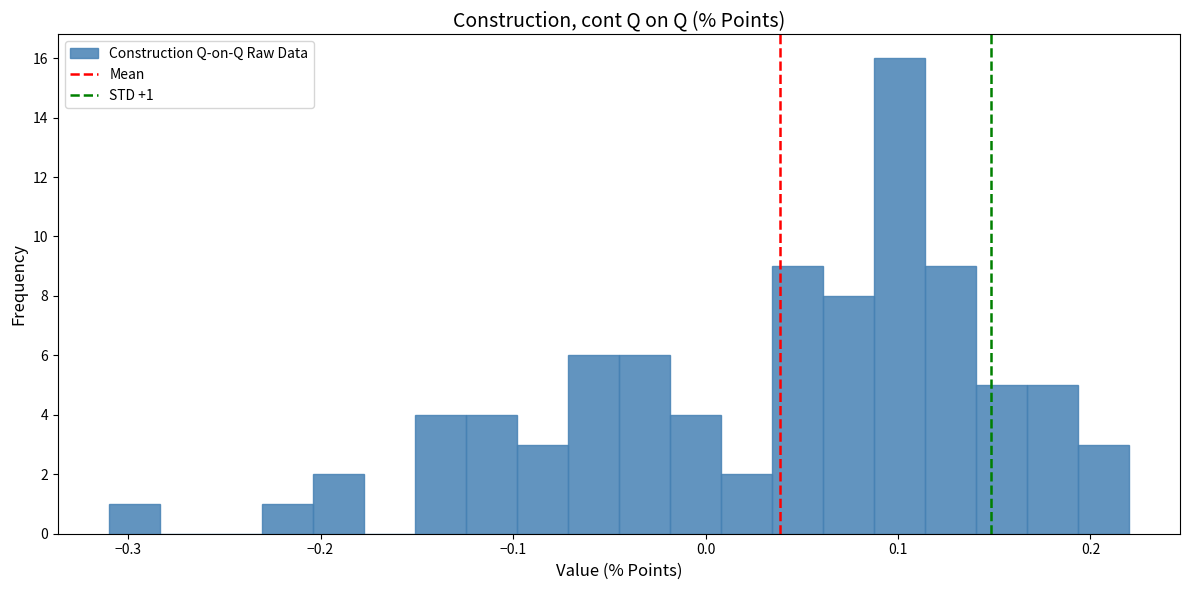

Read against the x-axis, roughly where is the centre of the tallest bar?

0.10